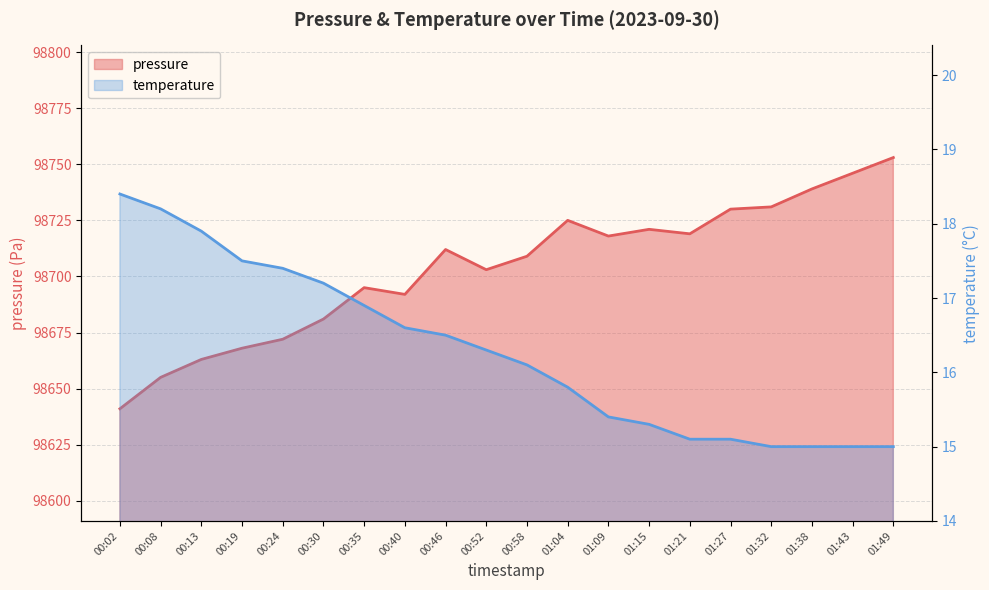

What are all the series names shown in the legend?

pressure, temperature